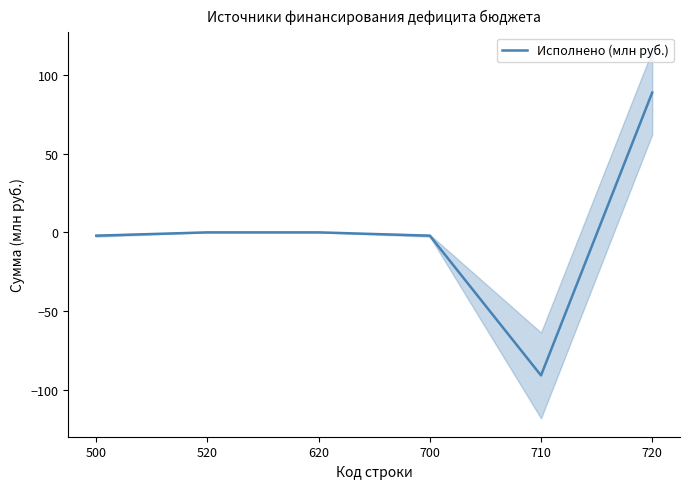

How many positive values are there?

1